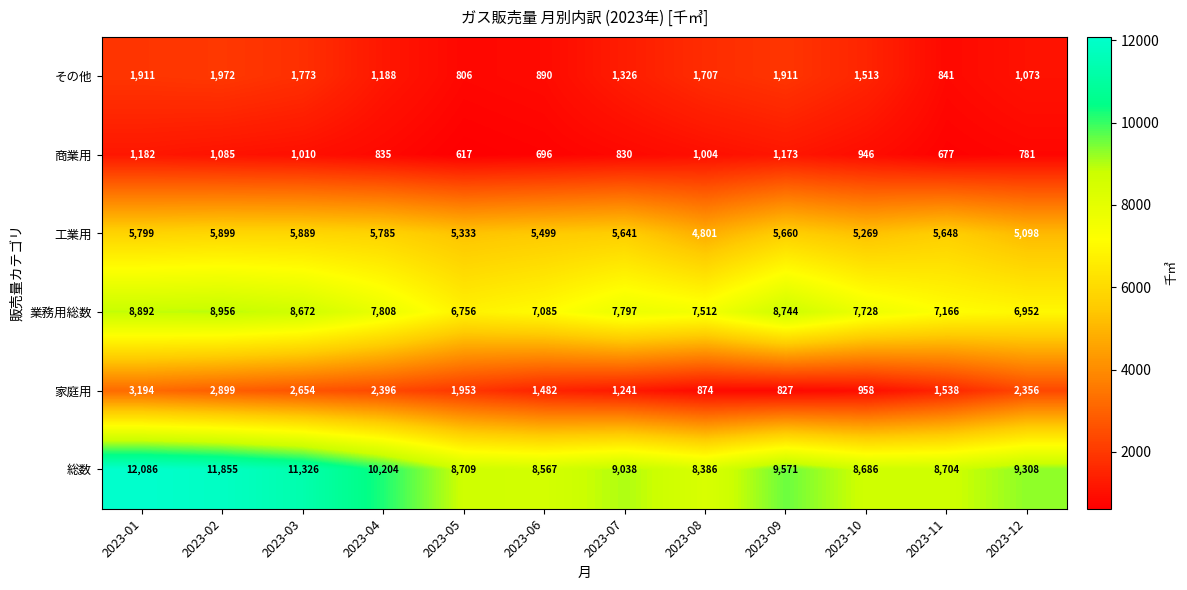

Is it true that 商業用 equals 1096 at 2023-05?

False